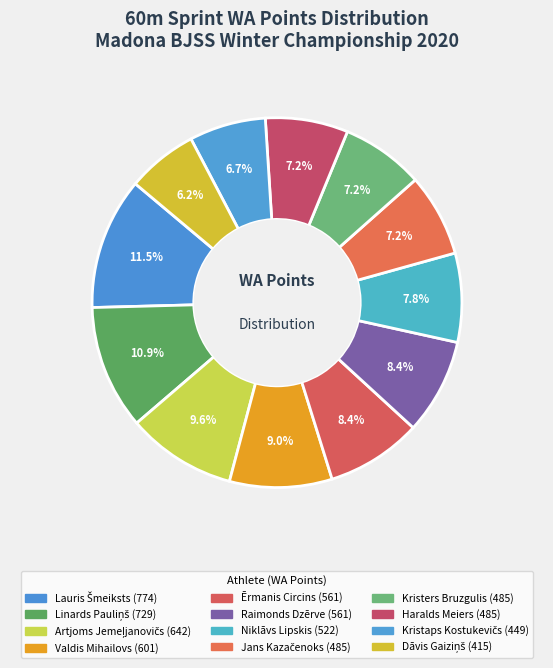

How many slices are in this pie chart?

12